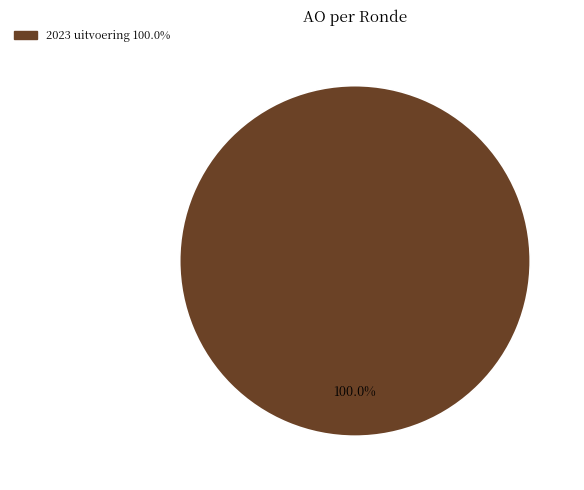

Is there any slice that represents more than half of the pie?

Yes